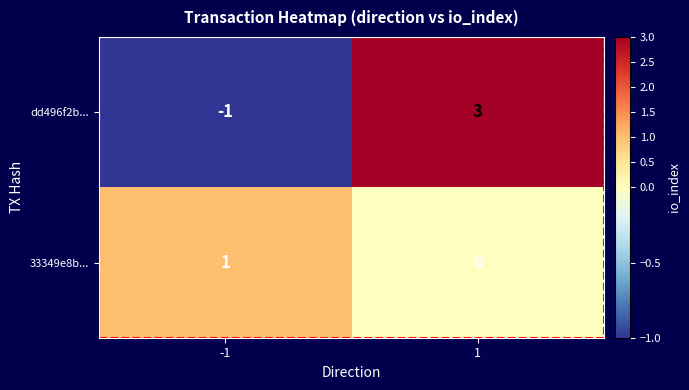

What is the maximum value shown in the chart?

3